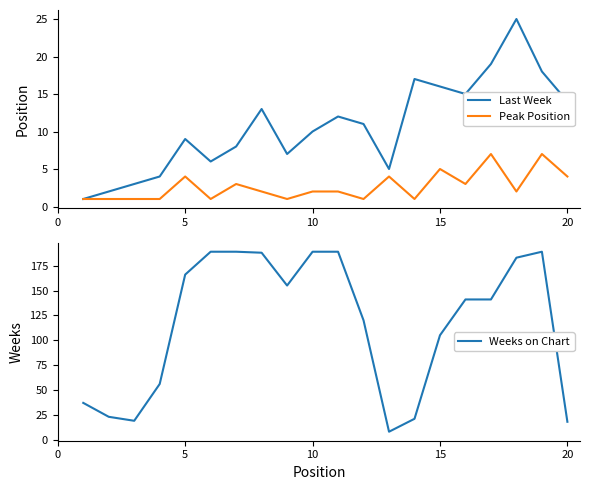

How many lines are shown in the chart?

3